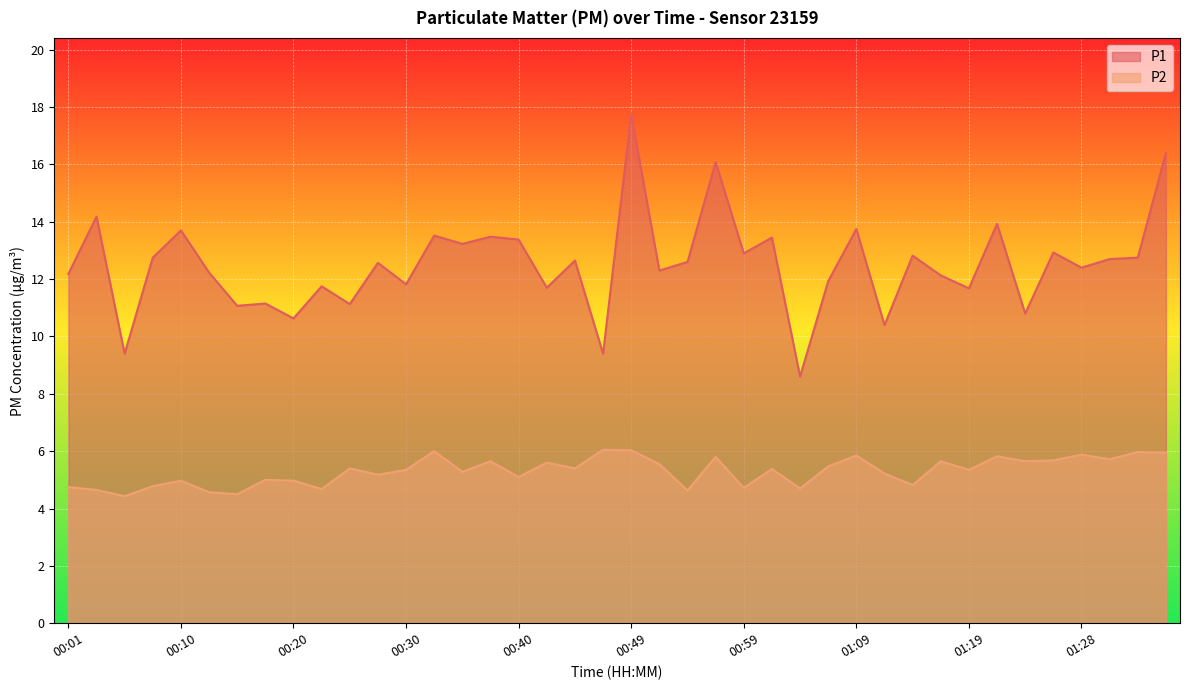

Reading left to right, what are all the values shown in this chart?

P1: 00:01=12.2	00:03=14.2	00:06=9.4	00:08=12.8	00:10=13.7	00:13=12.2	00:15=11.1	00:18=11.2	00:20=10.6	00:23=11.8	00:25=11.1	00:27=12.6	00:30=11.8	00:32=13.5	00:35=13.2	00:37=13.5	00:40=13.4	00:42=11.7	00:44=12.7	00:47=9.4	00:49=17.8	00:52=12.3	00:54=12.6	00:57=16.1	00:59=12.9	01:02=13.4	01:04=8.6	01:06=11.9	01:09=13.8	01:11=10.4	01:14=12.8	01:16=12.1	01:19=11.7	01:21=13.9	01:23=10.8	01:26=12.9	01:28=12.4	01:31=12.7	01:33=12.8	01:36=16.4
P2: 00:01=4.8	00:03=4.7	00:06=4.4	00:08=4.8	00:10=5.0	00:13=4.6	00:15=4.5	00:18=5.0	00:20=5.0	00:23=4.7	00:25=5.4	00:27=5.2	00:30=5.3	00:32=6.0	00:35=5.3	00:37=5.7	00:40=5.1	00:42=5.6	00:44=5.4	00:47=6.0	00:49=6.0	00:52=5.5	00:54=4.6	00:57=5.8	00:59=4.7	01:02=5.4	01:04=4.7	01:06=5.5	01:09=5.8	01:11=5.2	01:14=4.8	01:16=5.7	01:19=5.3	01:21=5.8	01:23=5.7	01:26=5.7	01:28=5.9	01:31=5.7	01:33=6.0	01:36=6.0